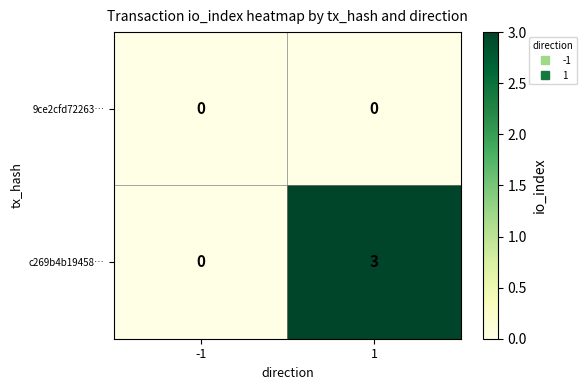

What is the maximum value shown in the chart?

3